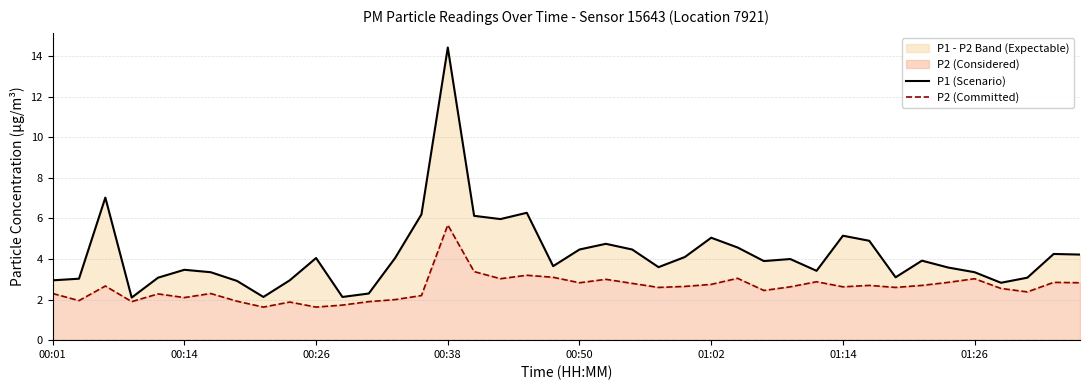

Is the value of P1 (Scenario) at 14 greater than the value of P2 (Committed) at 38?

Yes